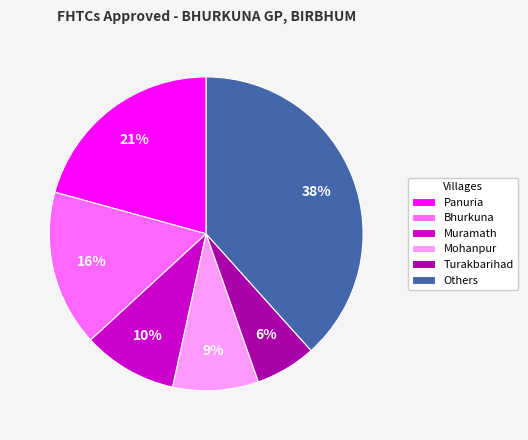

Between Panuria and Bhurkuna, which is larger?

Panuria